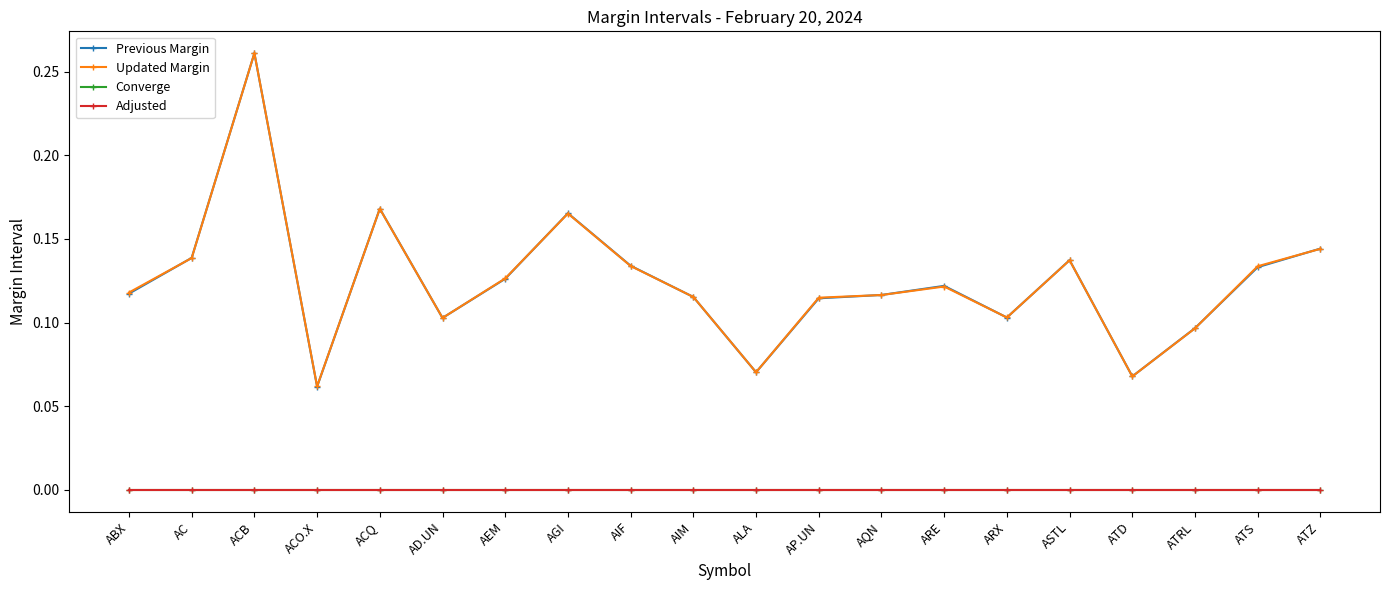

What is the value of the Updated Margin point at the 7th from the left?

0.1